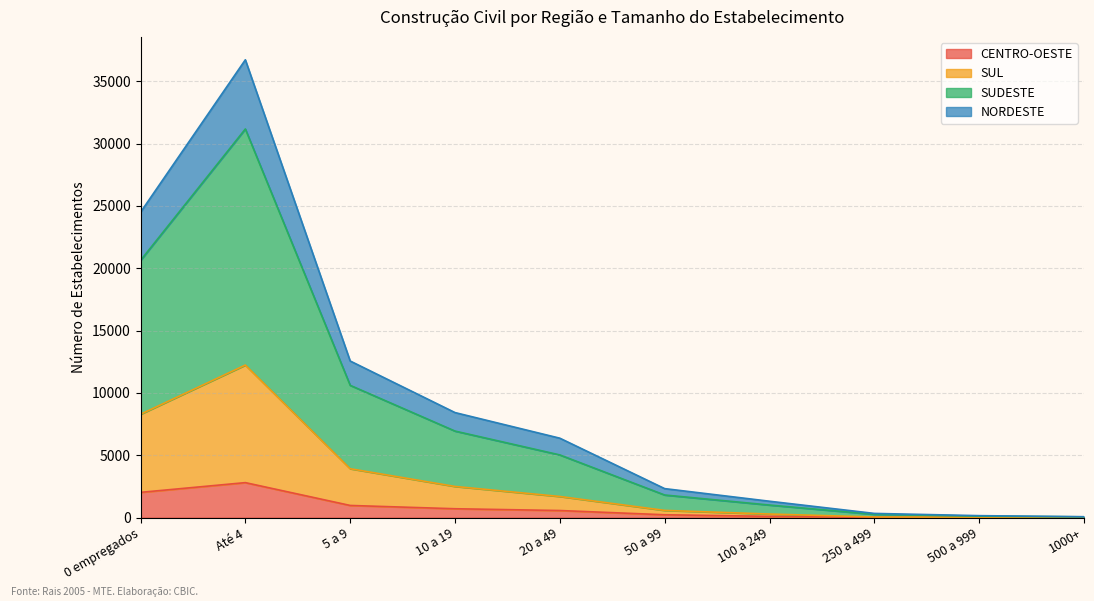

Which category has the highest value in the CENTRO-OESTE series?

Até 4